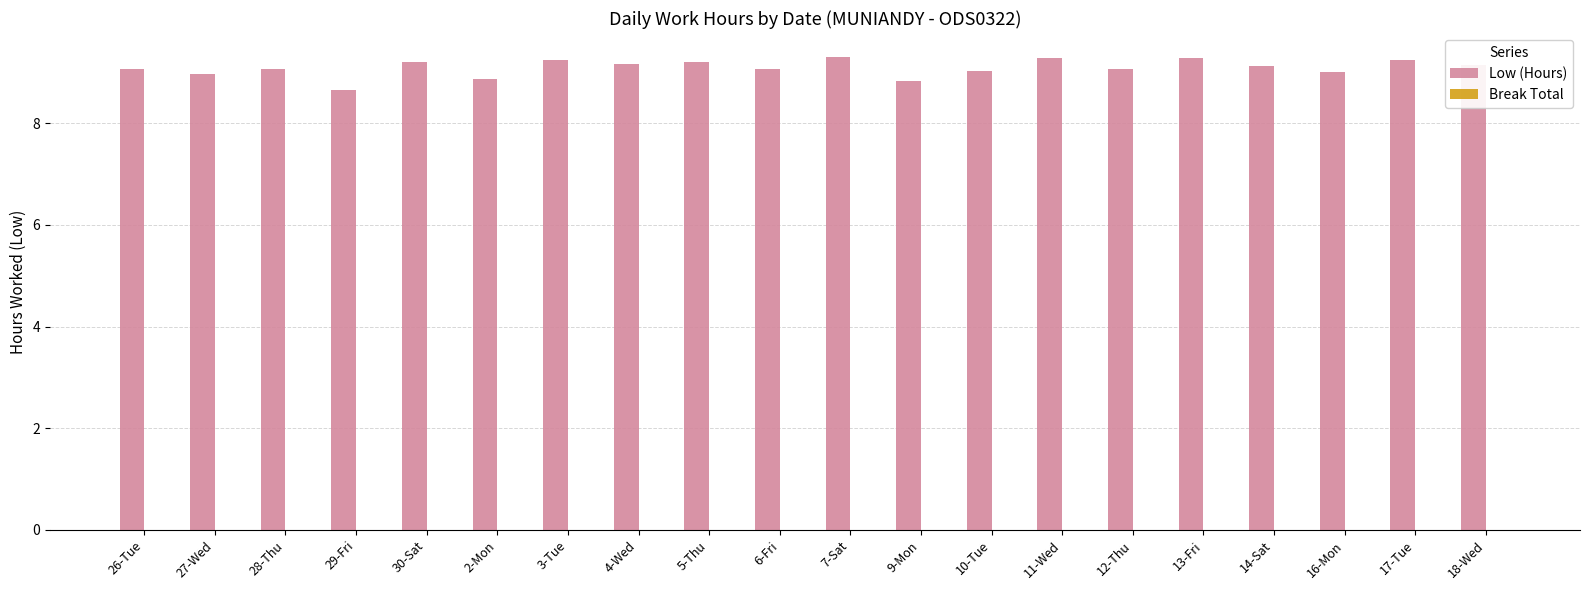

What is the maximum value shown in the chart?

9.3